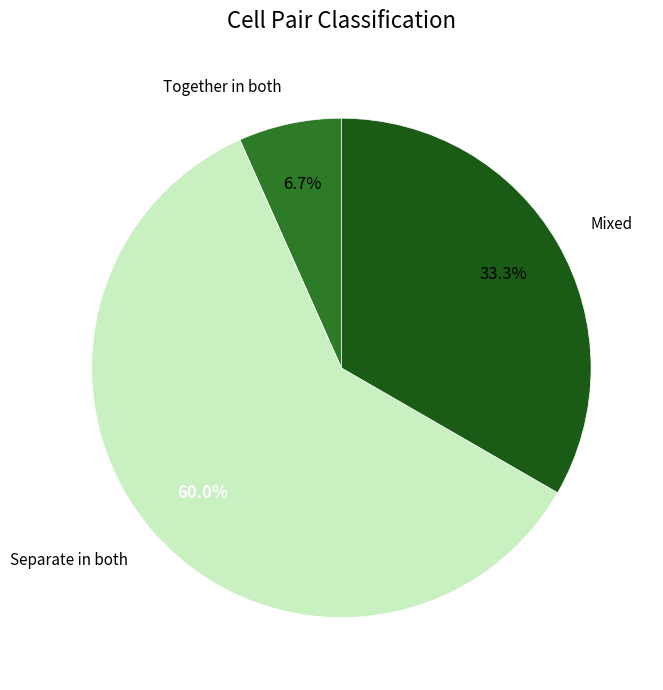

Combined, what portion of the pie is Together in both and Separate in both?

66.7%